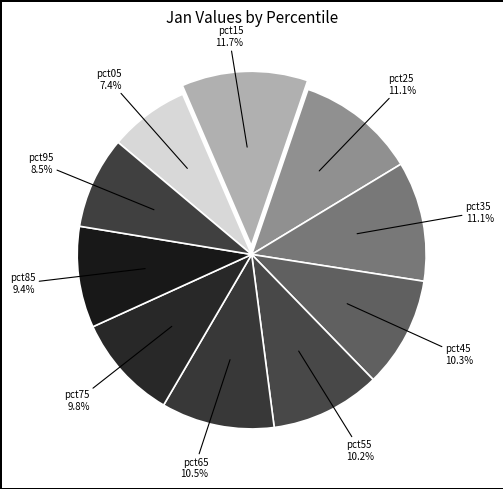

How many segments does this pie chart have?

10